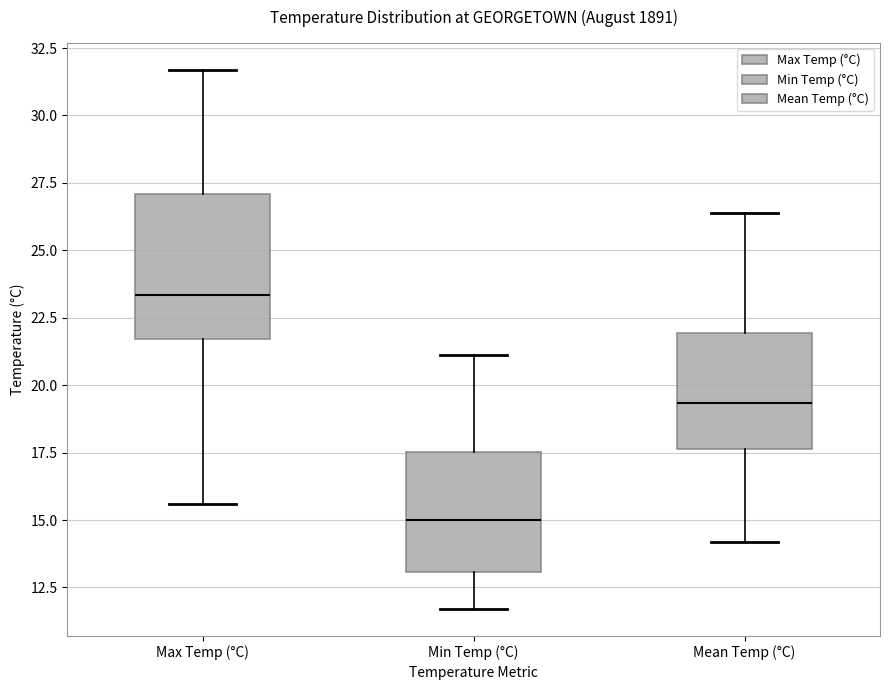

Reading left to right, transcribe this box plot: for each box, give where its median line is, the range the box spans, and where its two whiskers end, as read against the y-axis. The values are not printed on the chart, so give them approximately, as read against the axis.

Max Temp (°C): median 23.5, box 21.5 to 27.0, whiskers 15.5 to 31.5
Min Temp (°C): median 15.0, box 13.0 to 17.5, whiskers 11.5 to 21.0
Mean Temp (°C): median 19.5, box 17.5 to 22.0, whiskers 14.0 to 26.5